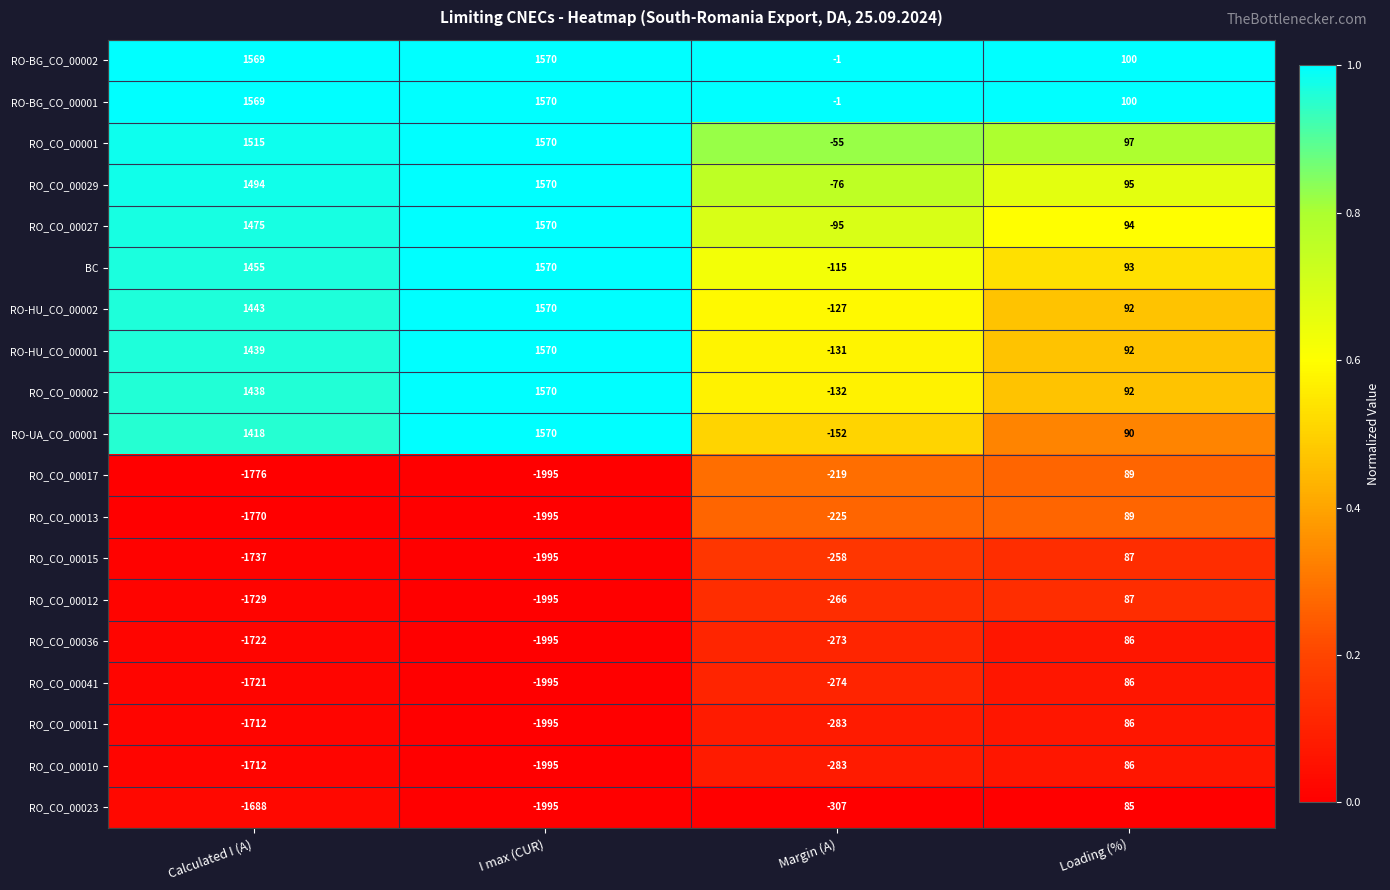

At which category is the sum across all series the highest?

Loading (%)